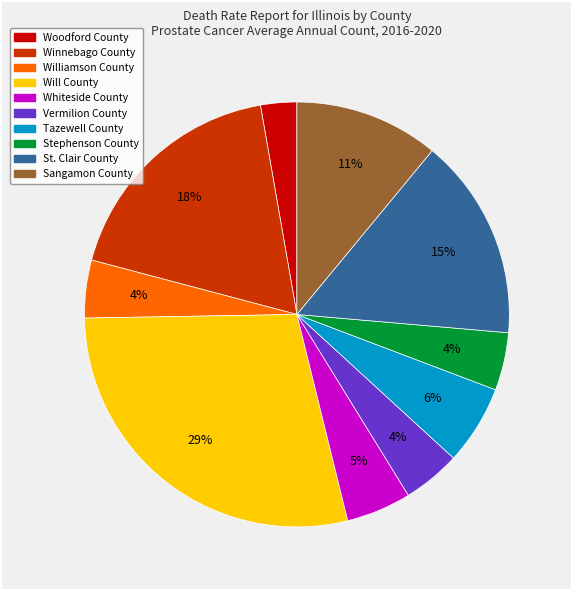

Count the number of slices in the pie.

10